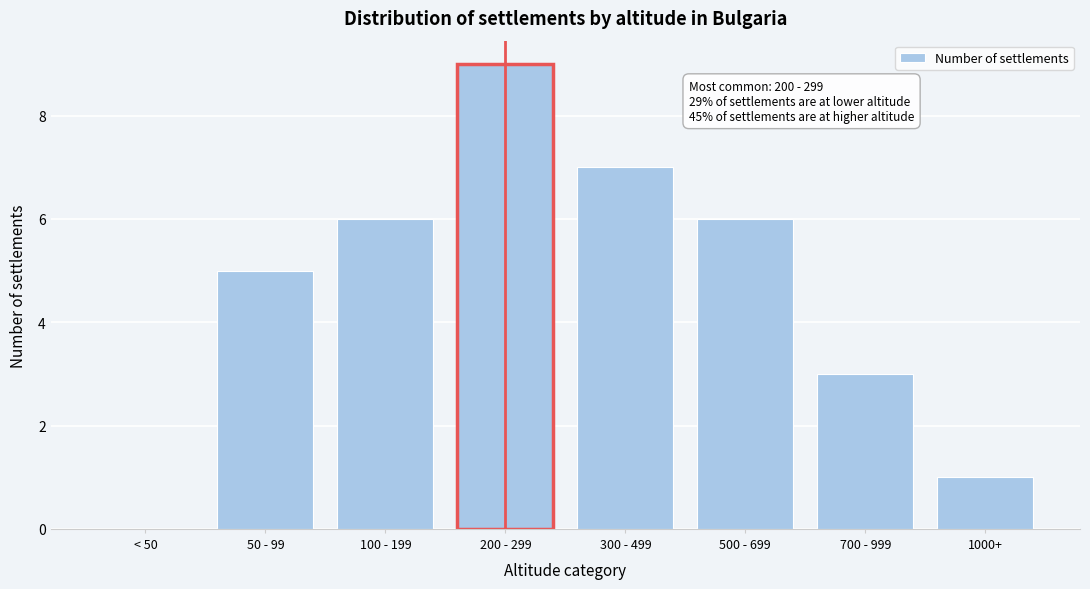

Reading left to right, transcribe all the data shown in this chart.

< 50=0	50 - 99=5	100 - 199=6	200 - 299=9	300 - 499=7	500 - 699=6	700 - 999=3	1000+=1